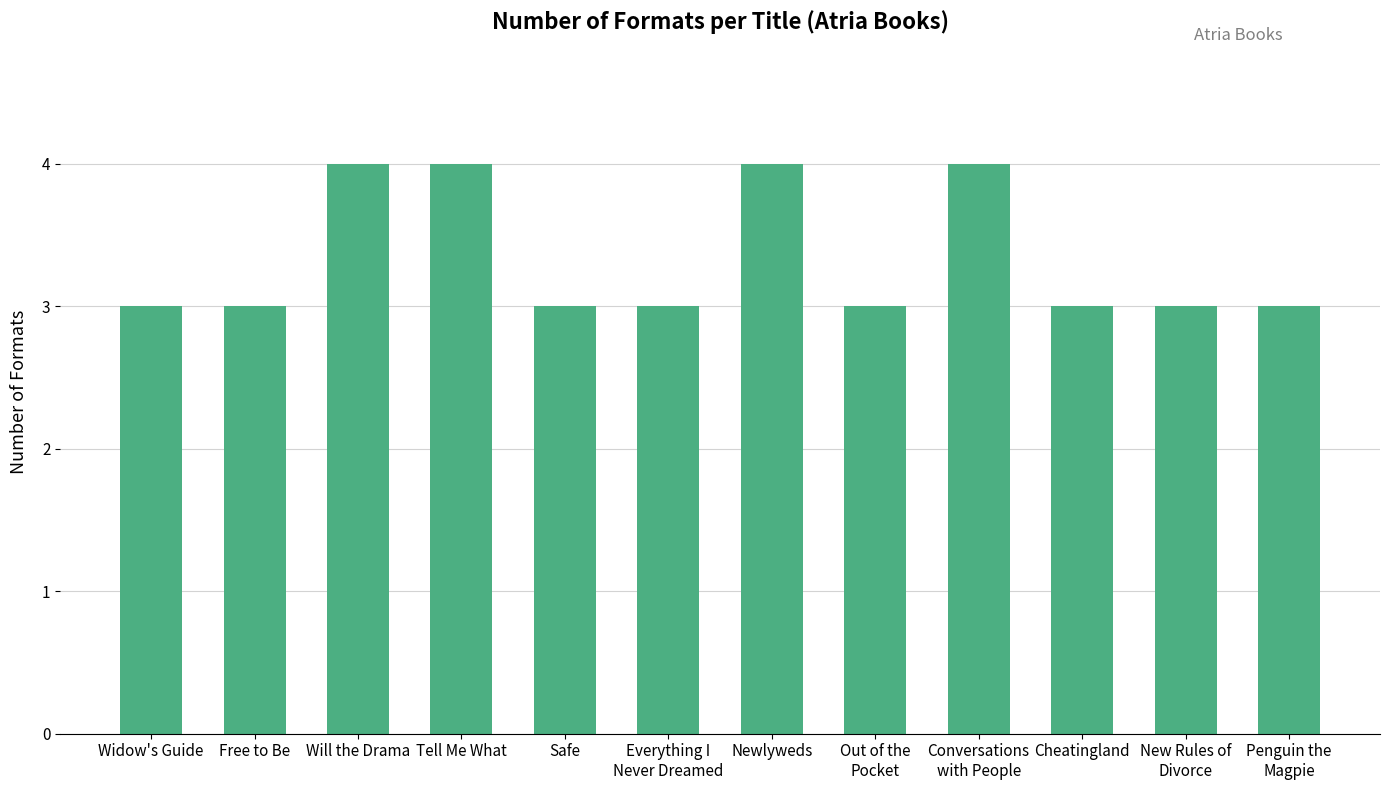

Approximately how many times larger is the value at New Rules of
Divorce compared to Penguin the
Magpie?

1.0